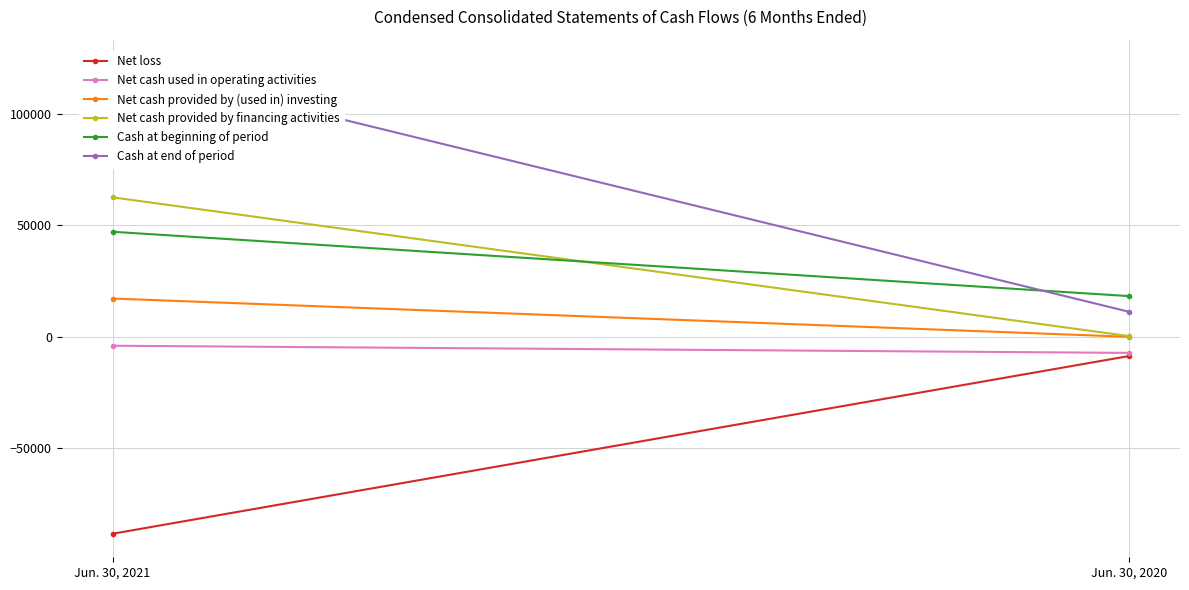

Which series has the largest total across all categories?

Cash at end of period